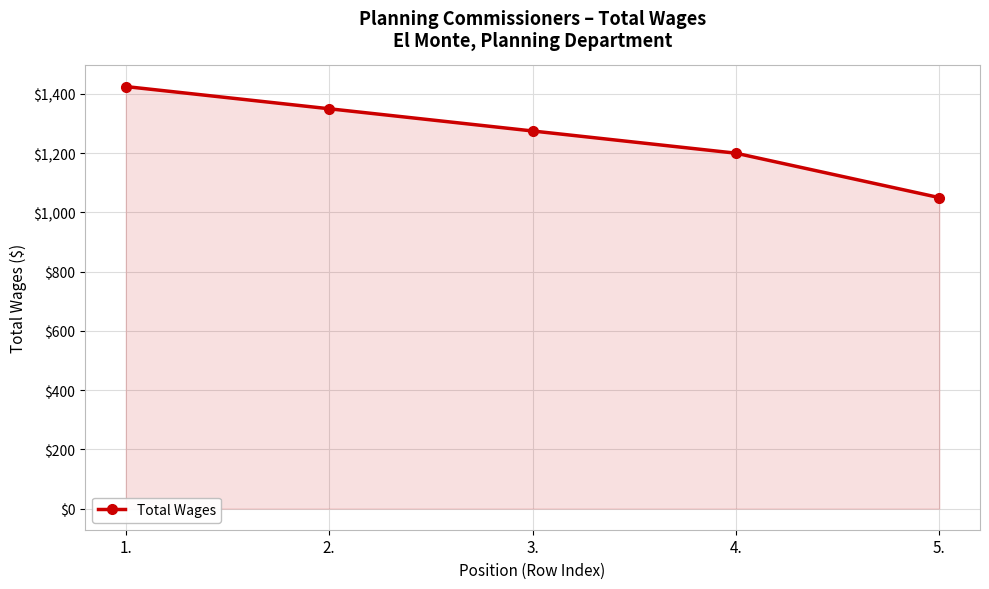

Which has a higher value, 4. or 3.?

3.